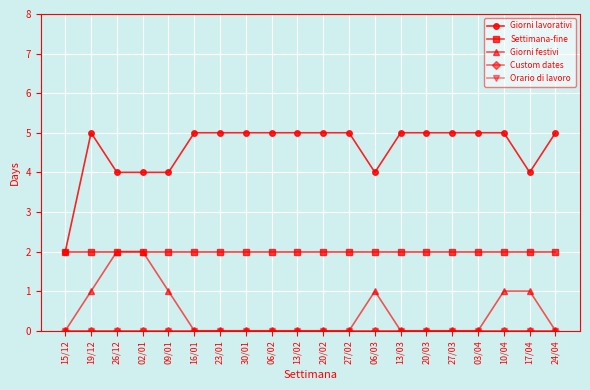

What is the total value across all series at 16/01?

7